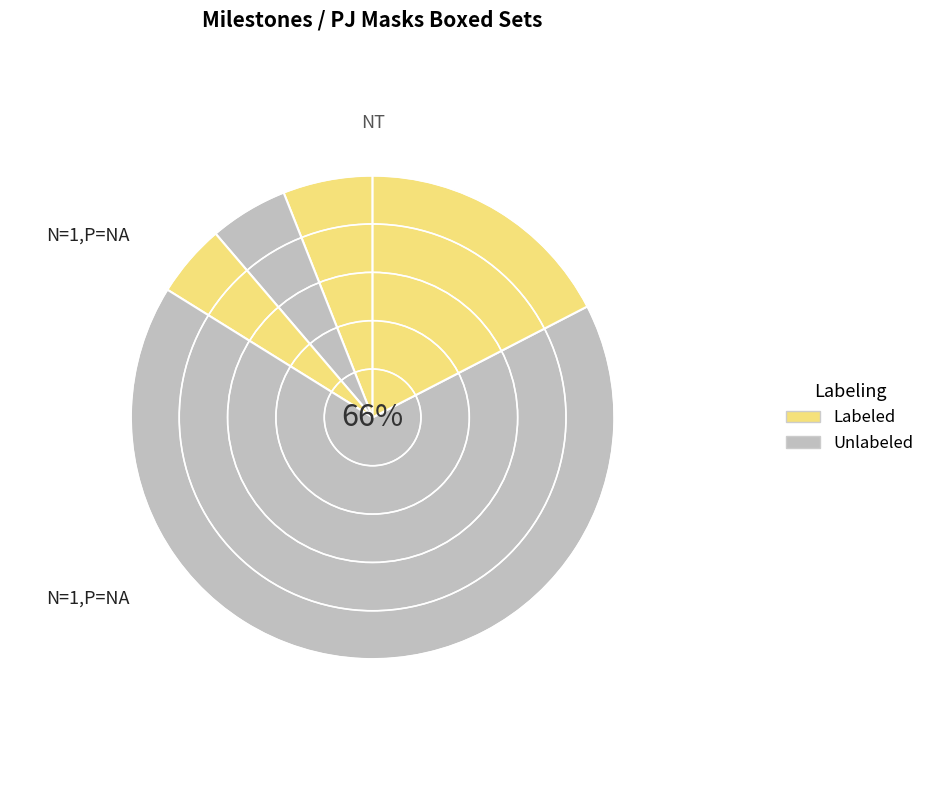

Count the number of slices in the pie.

5